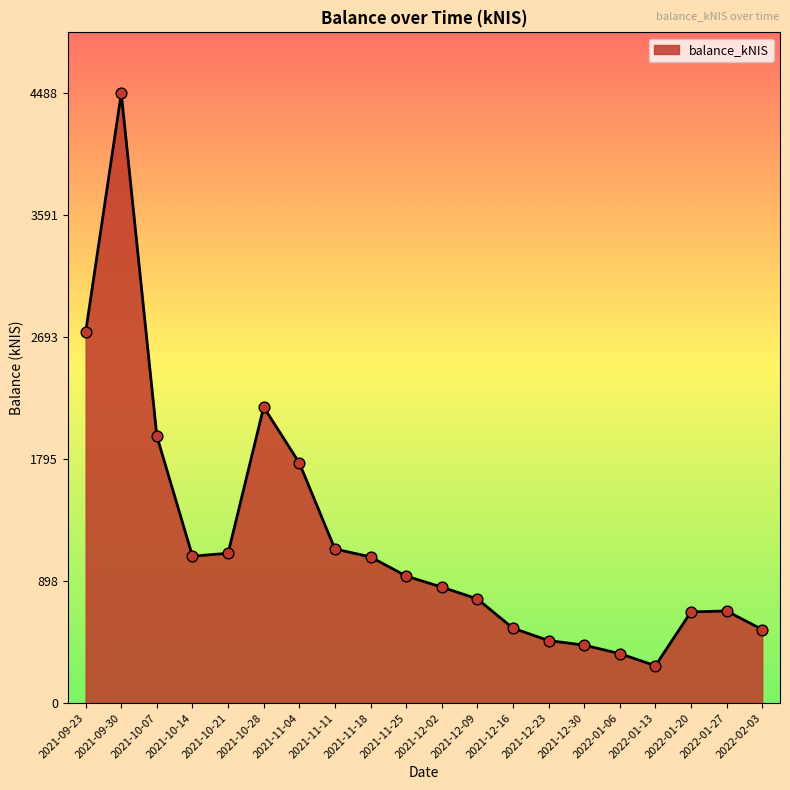

Which has a higher value, 2021-10-28 or 2021-11-04?

2021-10-28